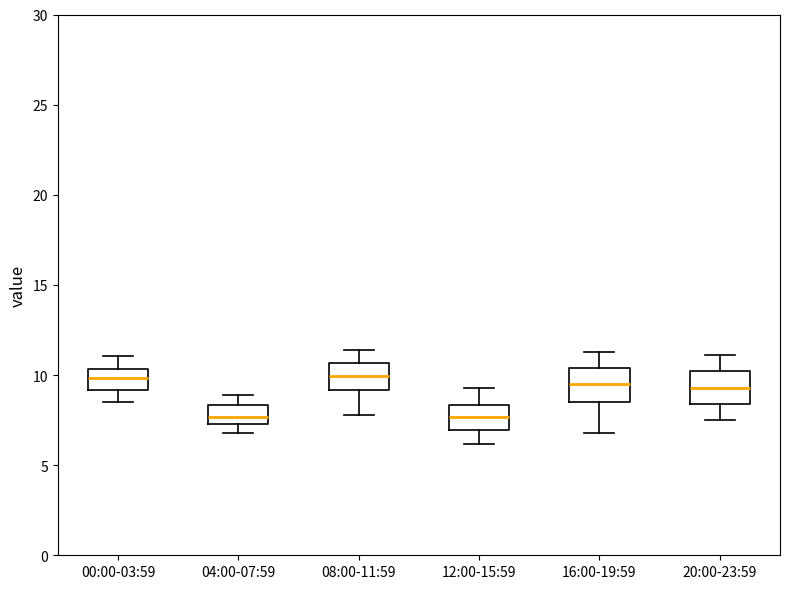

Reading left to right, transcribe this box plot: for each box, give where its median line is, the range the box spans, and where its two whiskers end, as read against the y-axis. The values are not printed on the chart, so give them approximately, as read against the axis.

00:00-03:59: median 10.0, box 9.0 to 10.5, whiskers 8.5 to 11.0
04:00-07:59: median 7.5 (inside the box), box 7.5 to 8.5, whiskers 7.0 to 9.0
08:00-11:59: median 10.0, box 9.0 to 10.5, whiskers 8.0 to 11.5
12:00-15:59: median 7.5, box 7.0 to 8.5, whiskers 6.0 to 9.5
16:00-19:59: median 9.5, box 8.5 to 10.5, whiskers 7.0 to 11.5
20:00-23:59: median 9.5, box 8.5 to 10.0, whiskers 7.5 to 11.0